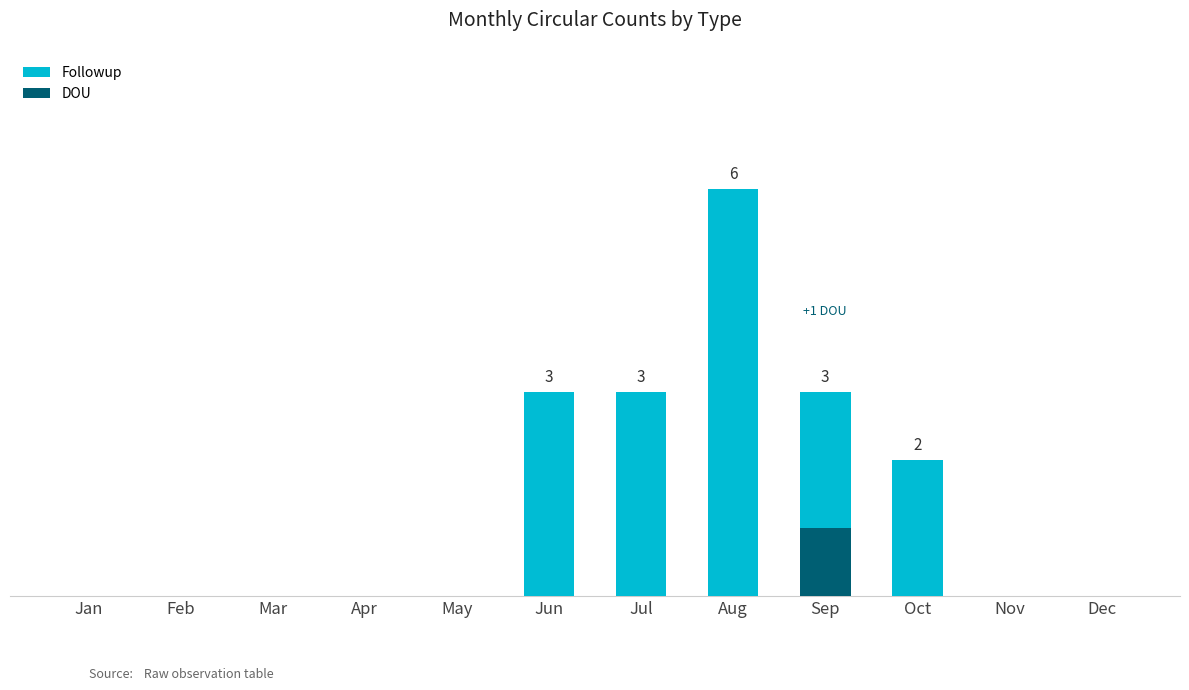

Reading right to left, list all the values displayed in this chart.

Followup: Dec=0	Nov=0	Oct=2	Sep=3	Aug=6	Jul=3	Jun=3	May=0	Apr=0	Mar=0	Feb=0	Jan=0
DOU: Dec=0	Nov=0	Oct=0	Sep=1	Aug=0	Jul=0	Jun=0	May=0	Apr=0	Mar=0	Feb=0	Jan=0